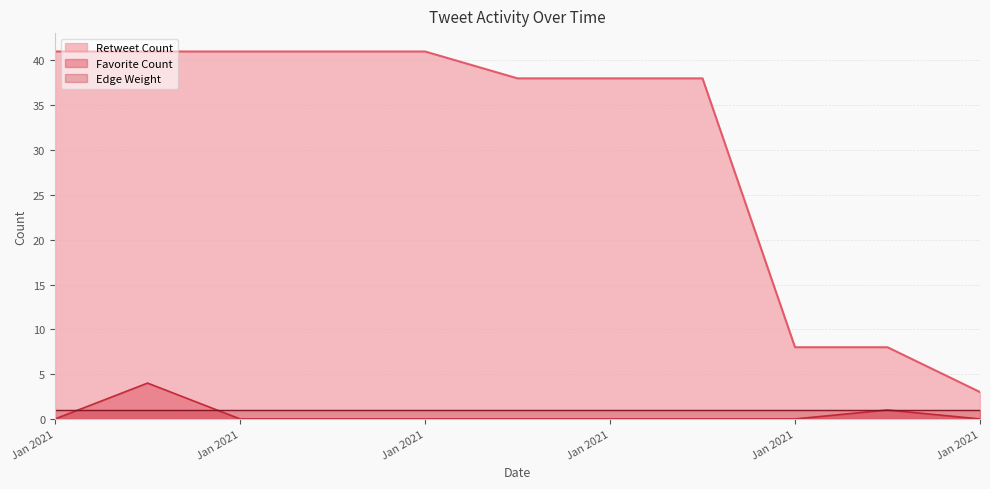

The value of Retweet Count at Jan 2021 is 64. True or false?

False